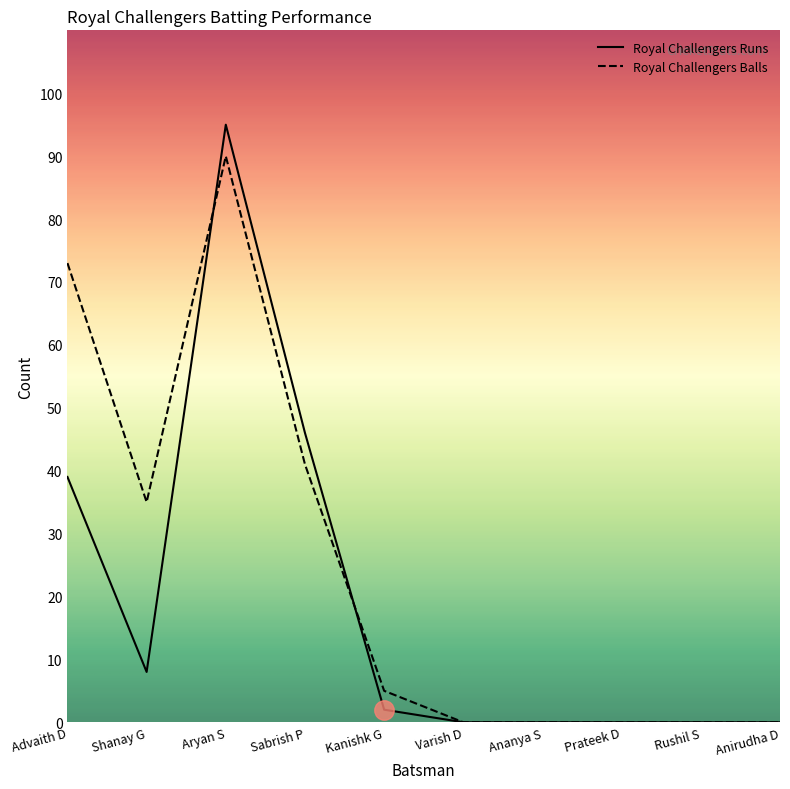

True or false: Royal Challengers Runs has a value of 0 at Anirudha D.

True